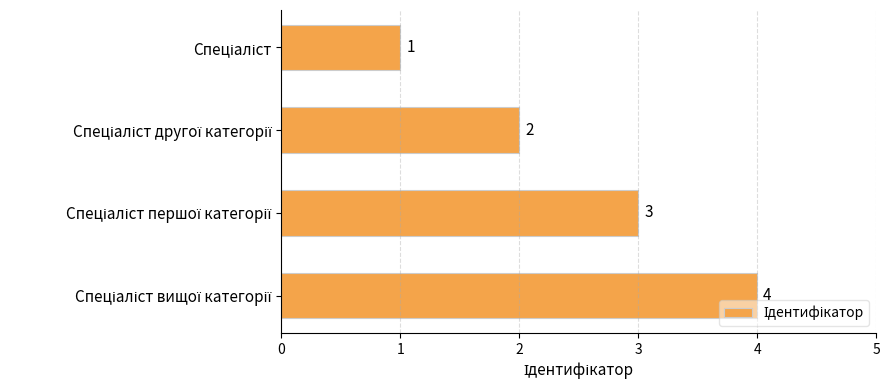

What is the value of the 1st bar from the top?

1